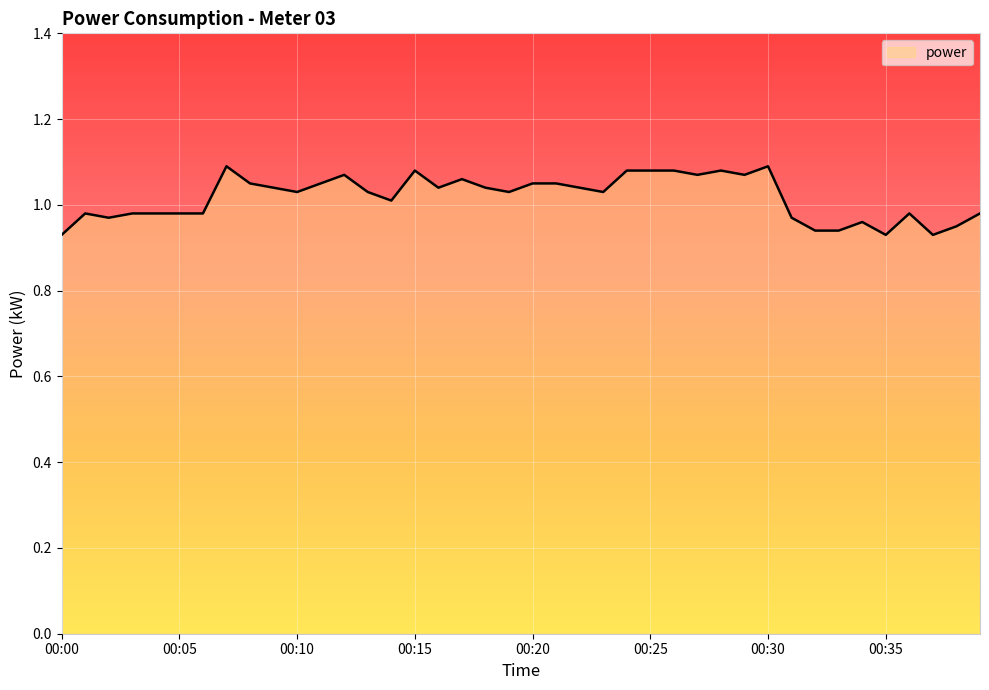

How many values are below 1?

16